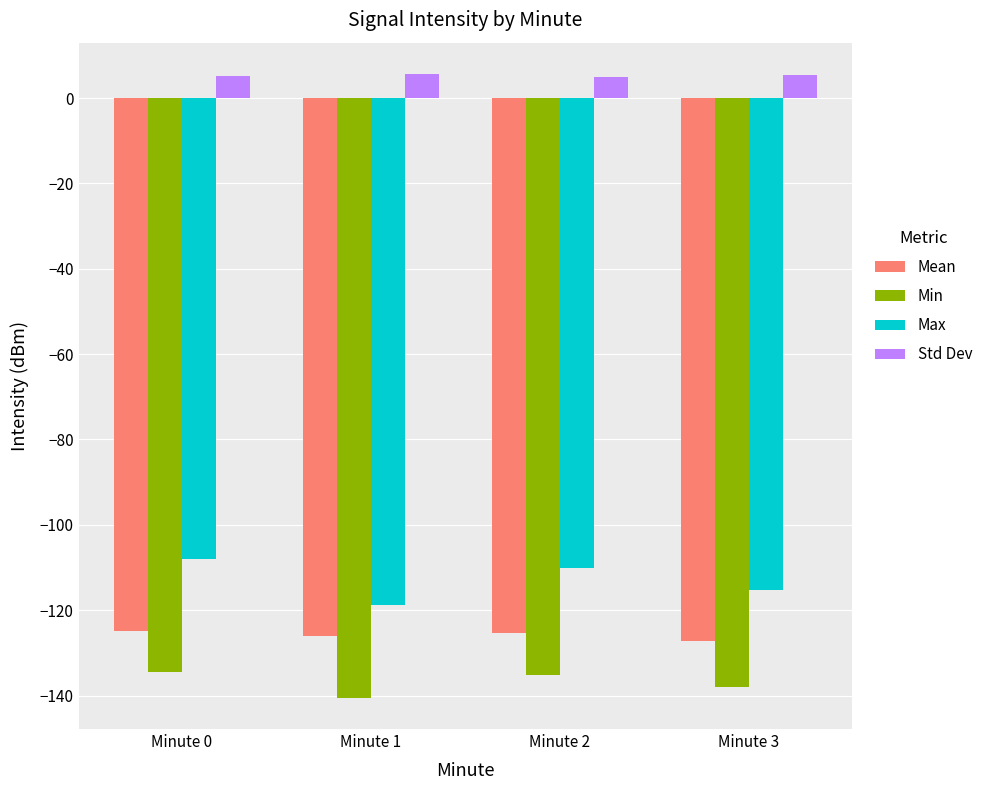

What is the difference between the second highest and second lowest values in the Std Dev series?

0.3